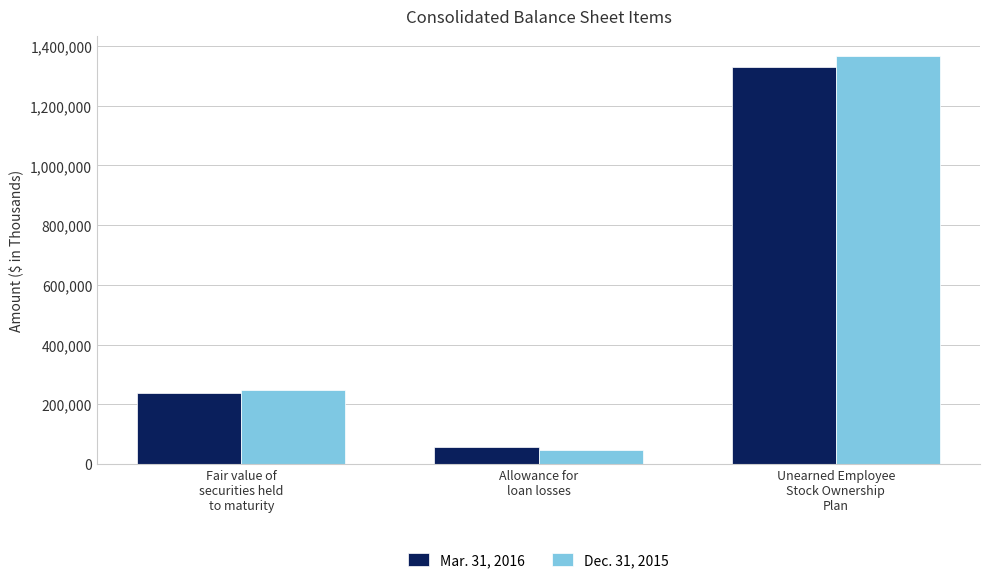

How many values in the Mar. 31, 2016 series are below 237389?

1